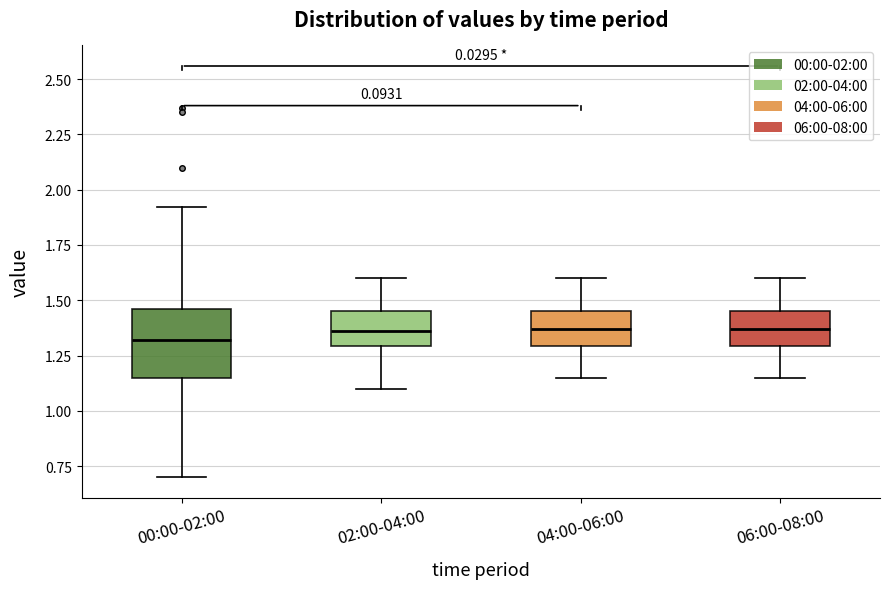

Reading left to right, read every box against the y-axis: the position of its median line, the range the box covers, and the ends of its whiskers. The values are not printed on the chart, so give them approximately, as read against the axis.

00:00-02:00: median 1.30, box 1.15 to 1.45, whiskers 0.70 to 1.90
02:00-04:00: median 1.35, box 1.30 to 1.45, whiskers 1.10 to 1.60
04:00-06:00: median 1.35, box 1.30 to 1.45, whiskers 1.15 to 1.60
06:00-08:00: median 1.35, box 1.30 to 1.45, whiskers 1.15 to 1.60